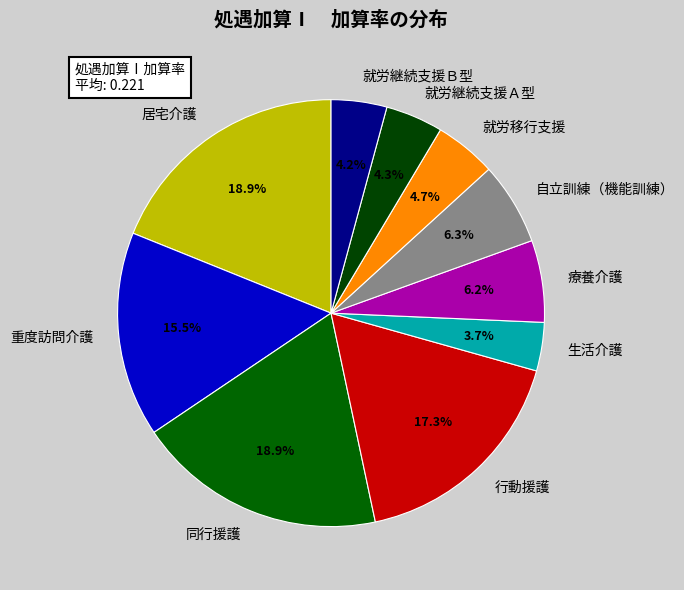

Does 行動援護 represent more than half of the total?

No